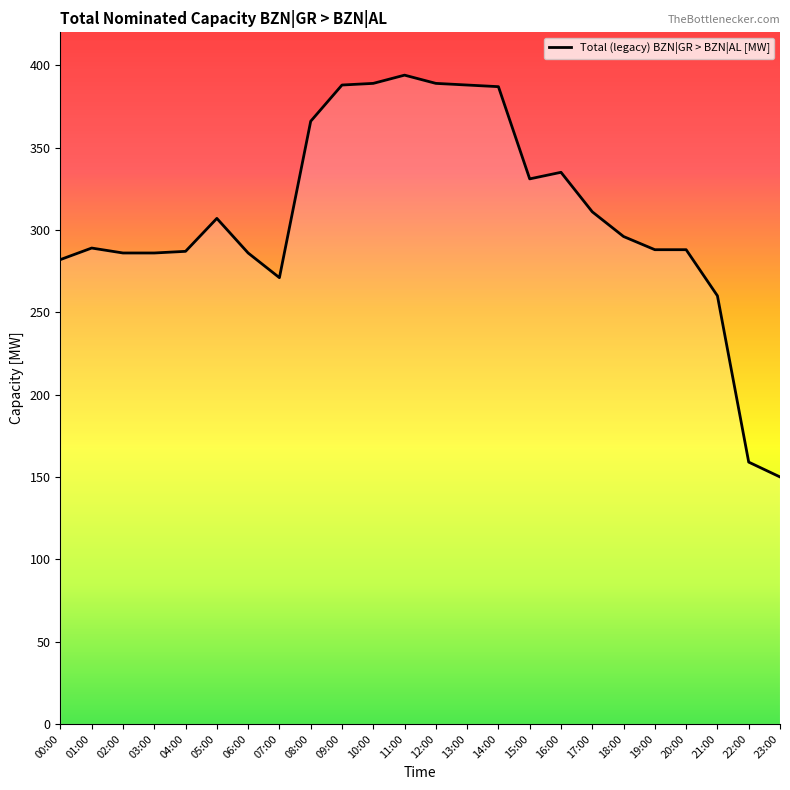

What position from the left is 17:00?

18